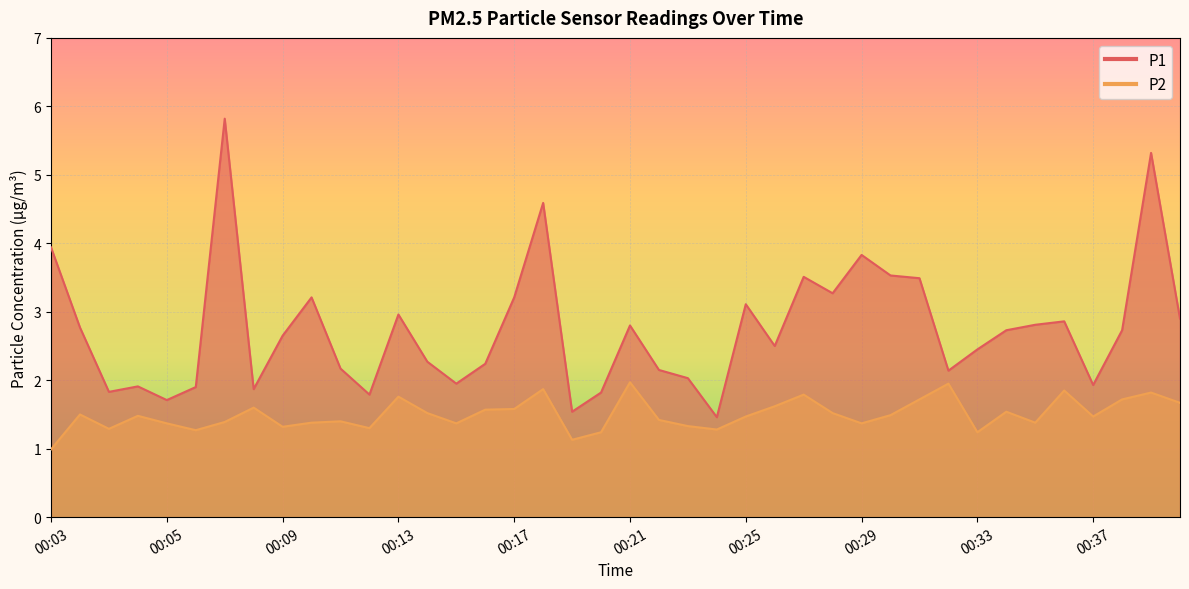

List the labels in order of P2 value, smallest first.

00:03, 00:19, 00:20, 00:33, 00:06, 00:24, 00:03, 00:12, 00:09, 00:23, 00:05, 00:15, 00:29, 00:10, 00:35, 00:07, 00:11, 00:22, 00:25, 00:37, 00:04, 00:30, 00:03, 00:14, 00:28, 00:34, 00:16, 00:17, 00:08, 00:26, 00:40, 00:31, 00:38, 00:13, 00:27, 00:39, 00:36, 00:18, 00:32, 00:21